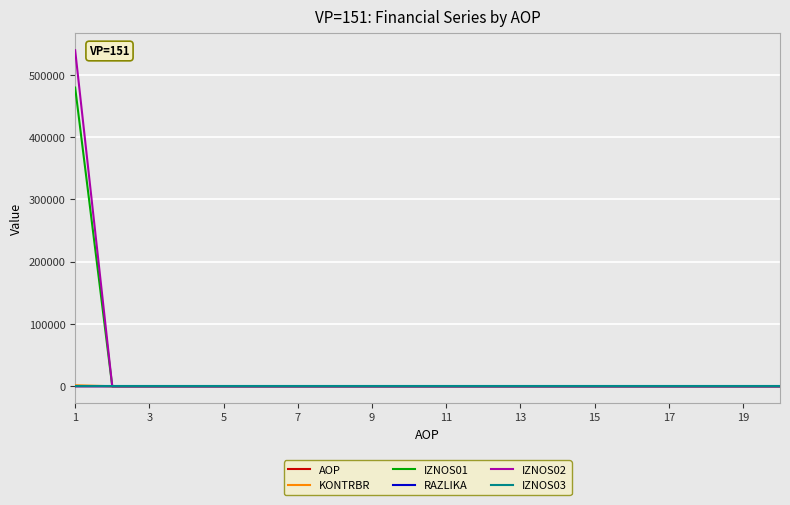

Which series has the widest spread of values?

IZNOS02